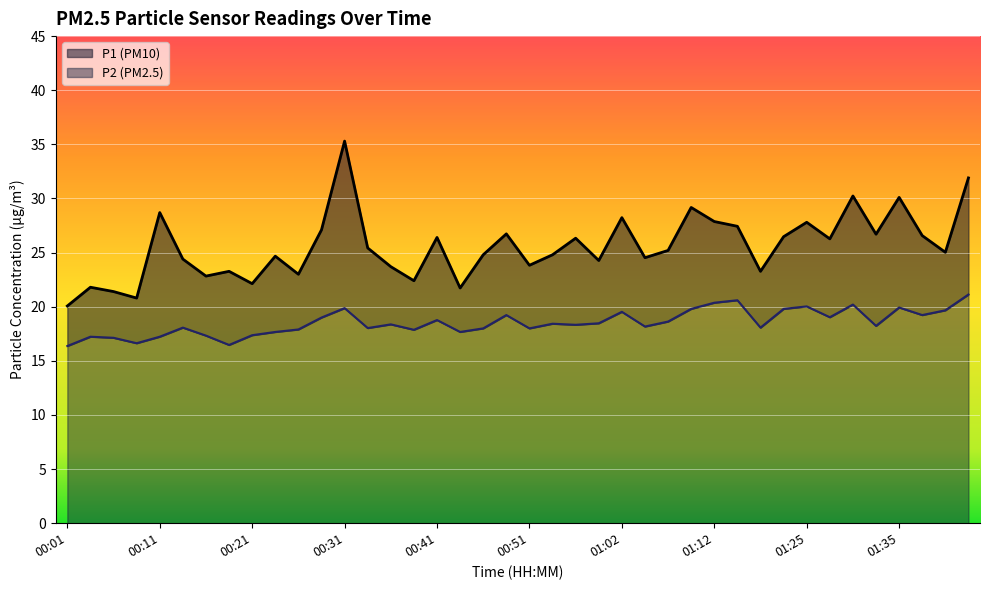

What is the highest value of the P2 series?

21.1